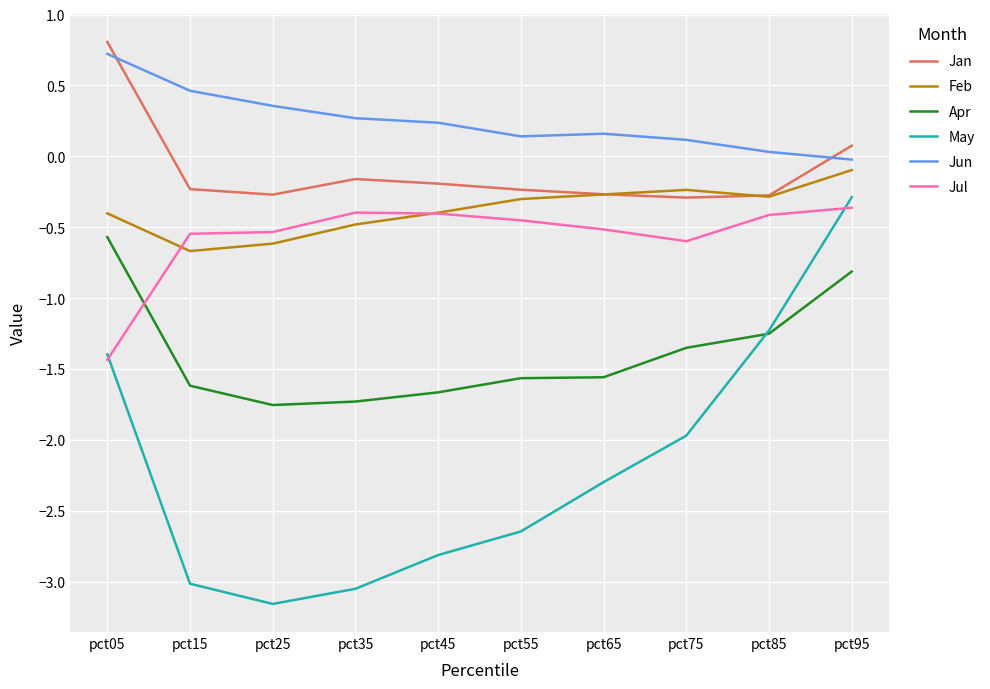

Which category has the lowest value in the Jun series?

pct95